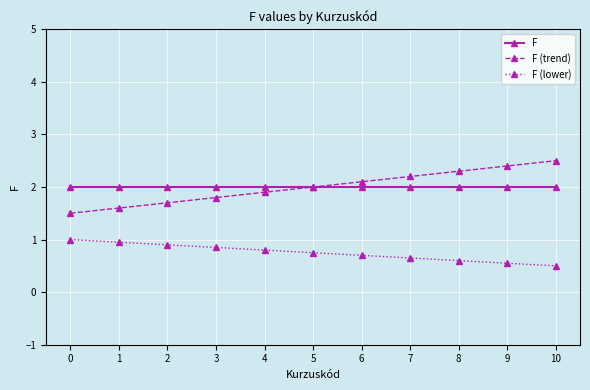

What is the spread (max minus min) of values at 6?

1.4